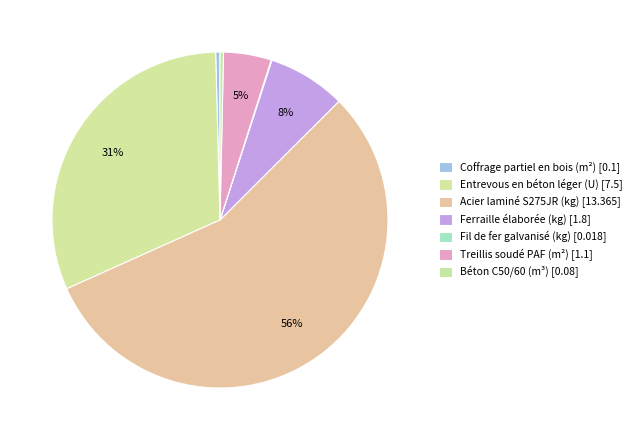

To the nearest percent, what portion does Treillis soudé PAF (m²) represent?

5%